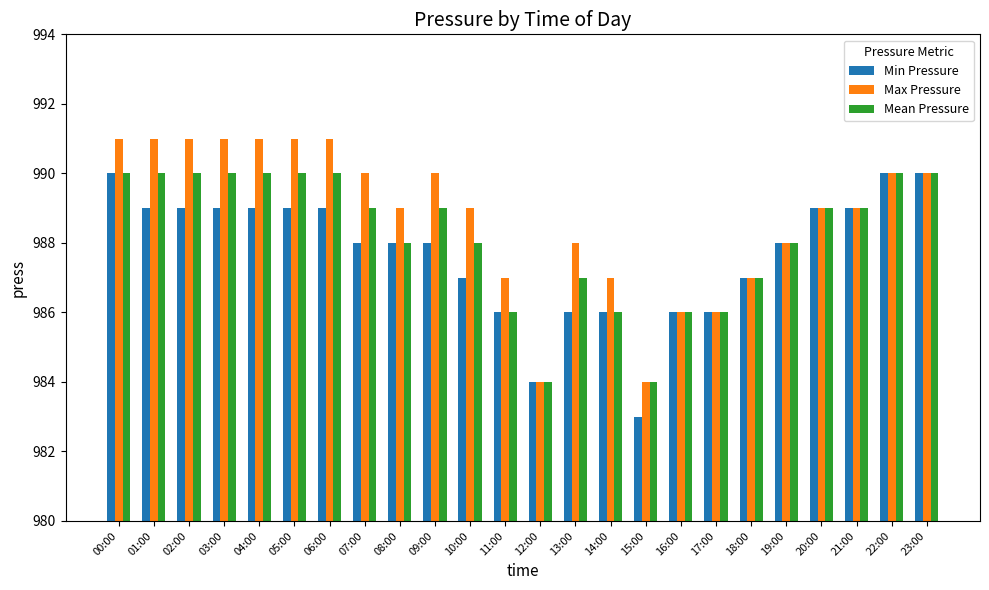

The Max Pressure series shows 1651 at 22:00. True or false?

False